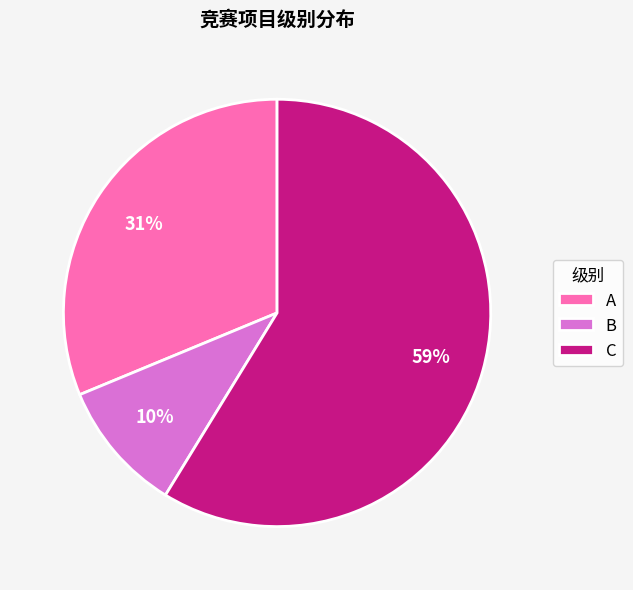

Rank the categories by value from lowest to highest.

B, A, C